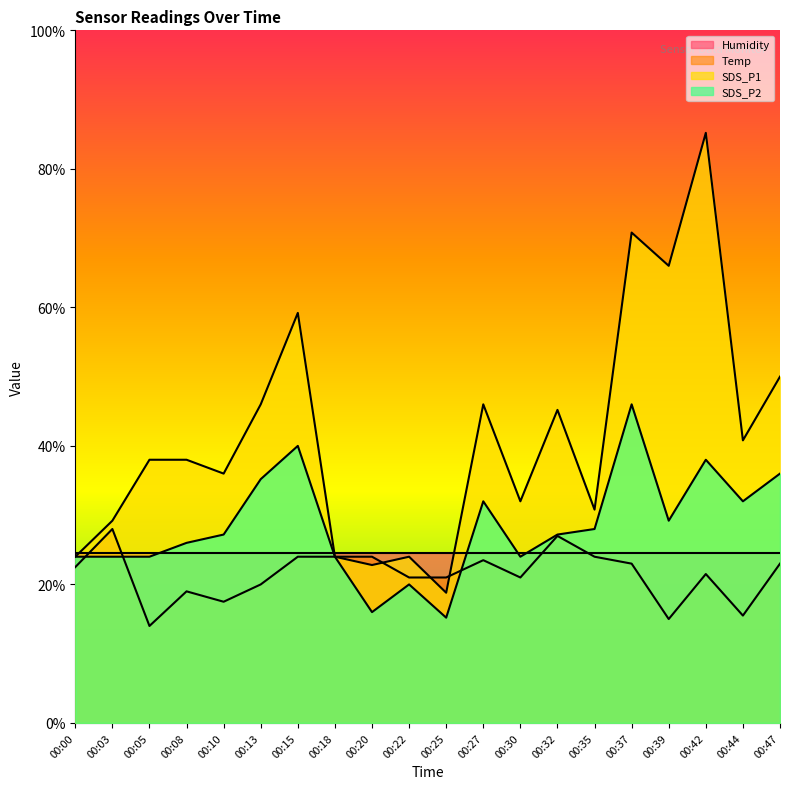

What is the lowest value of the SDS_P2 series?

15.2